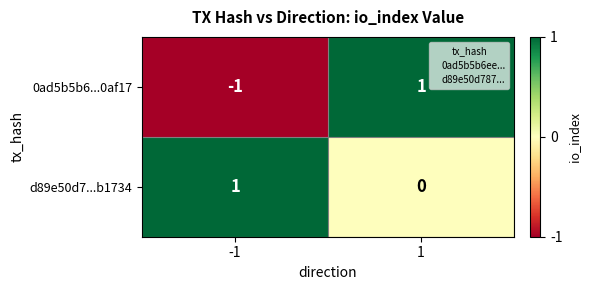

The value of d89e50d7...b1734 at -1 is 1. True or false?

True